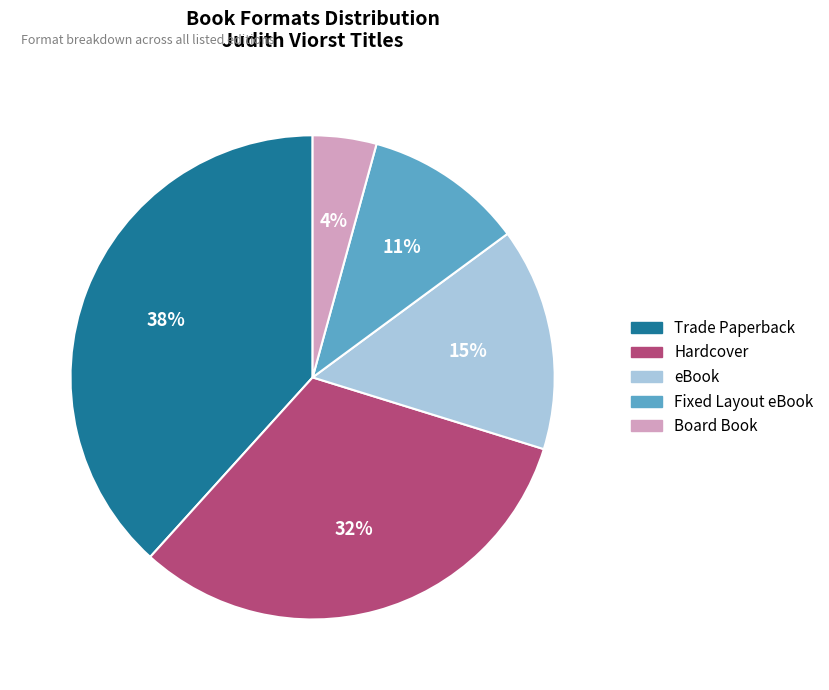

Is the sum of Board Book and Fixed Layout eBook greater than half?

No